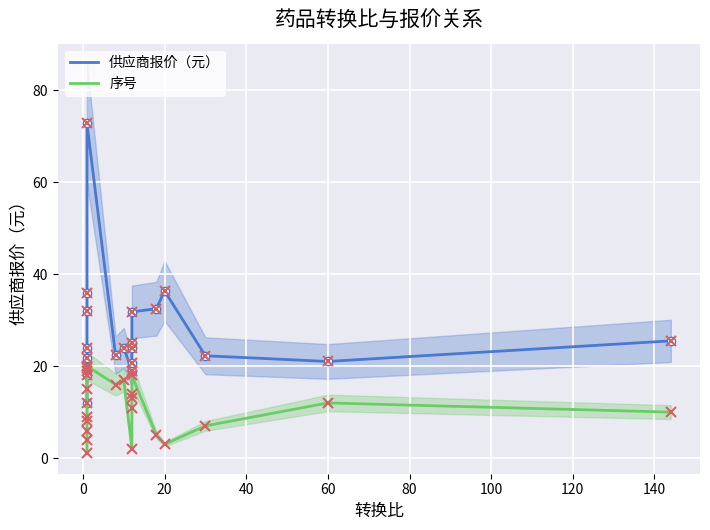

What position from the left is 60?

19